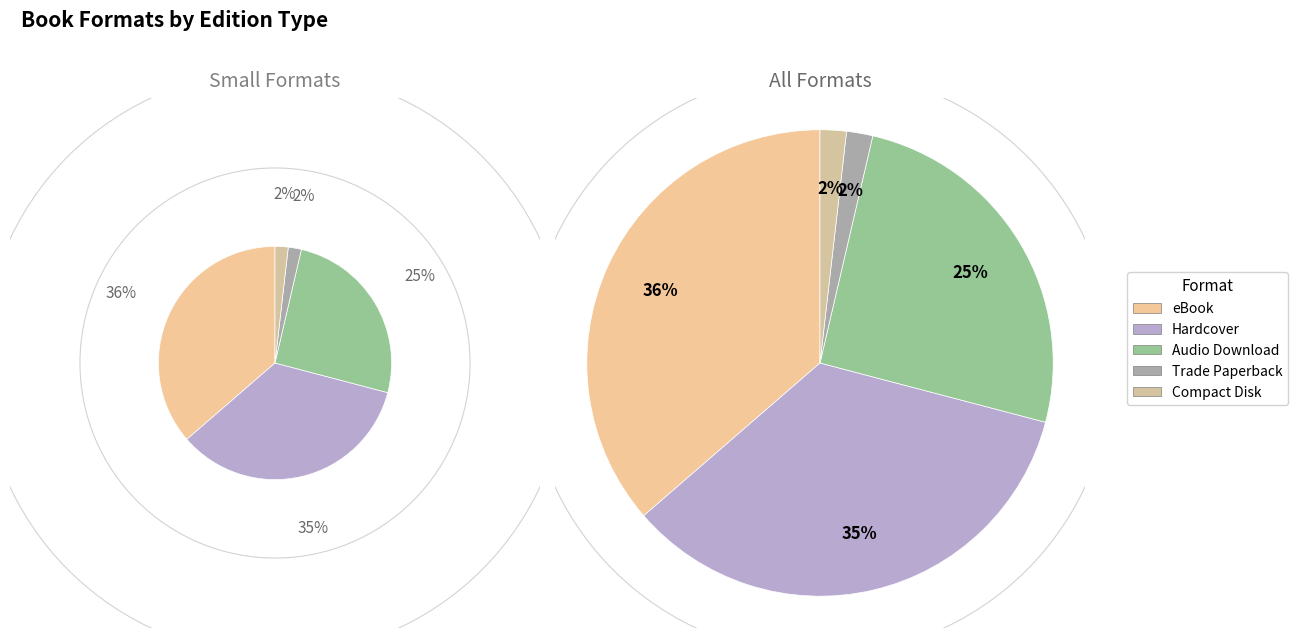

What percentage is the Trade Paperback slice, to the nearest percent?

2%